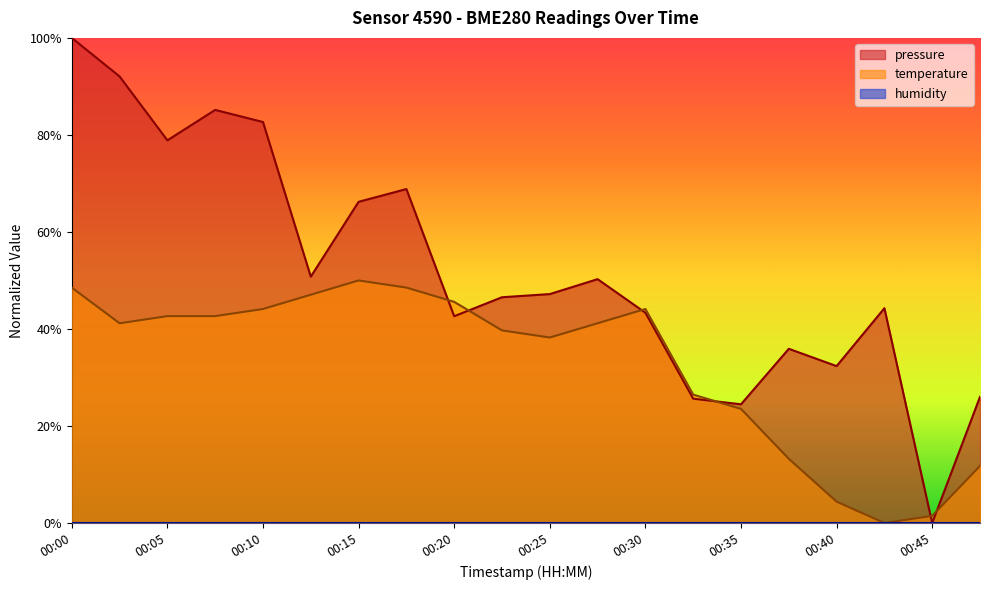

What is the sum of all pressure values?

10.4